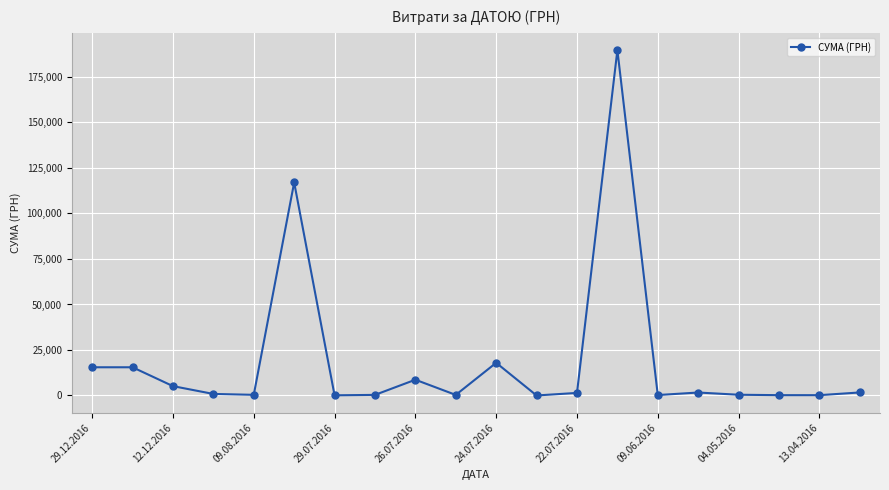

Count the number of data series in this chart.

1